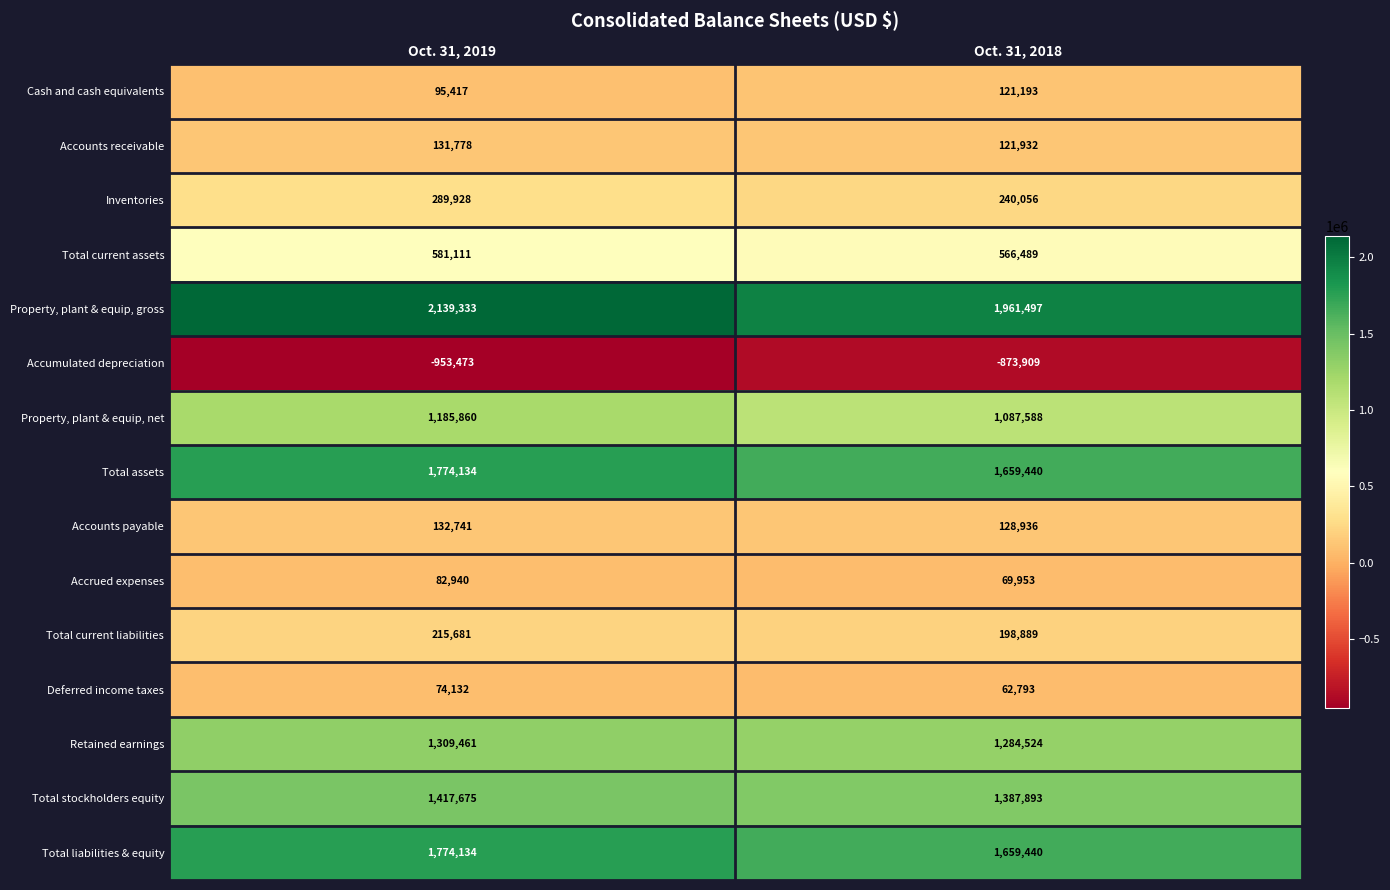

Which series has the largest total across all categories?

Property, plant & equip, gross